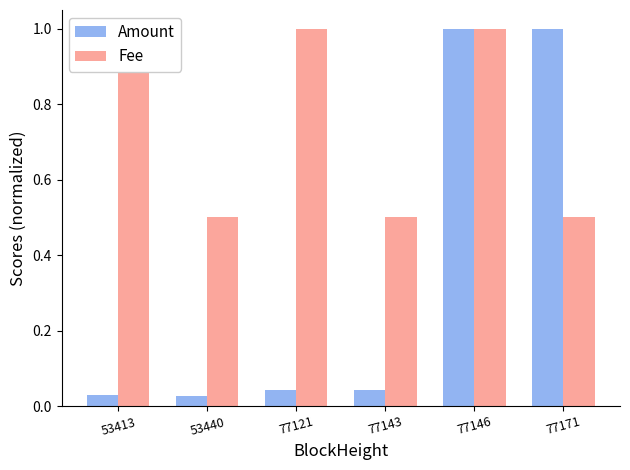

What is the sum of the Fee values at 53413 and 53440?

1.5